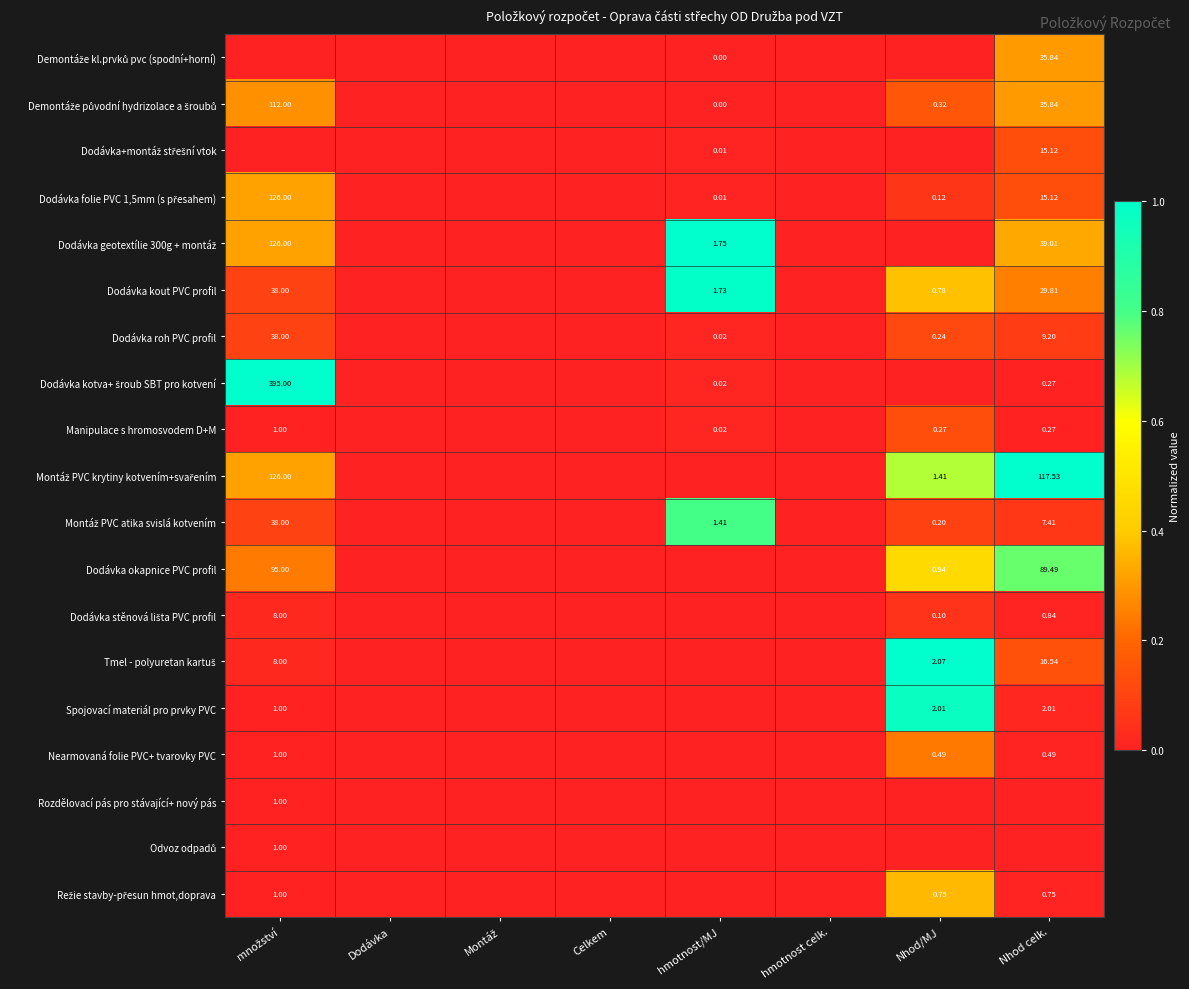

At how many categories does at least one series exceed 0?

4